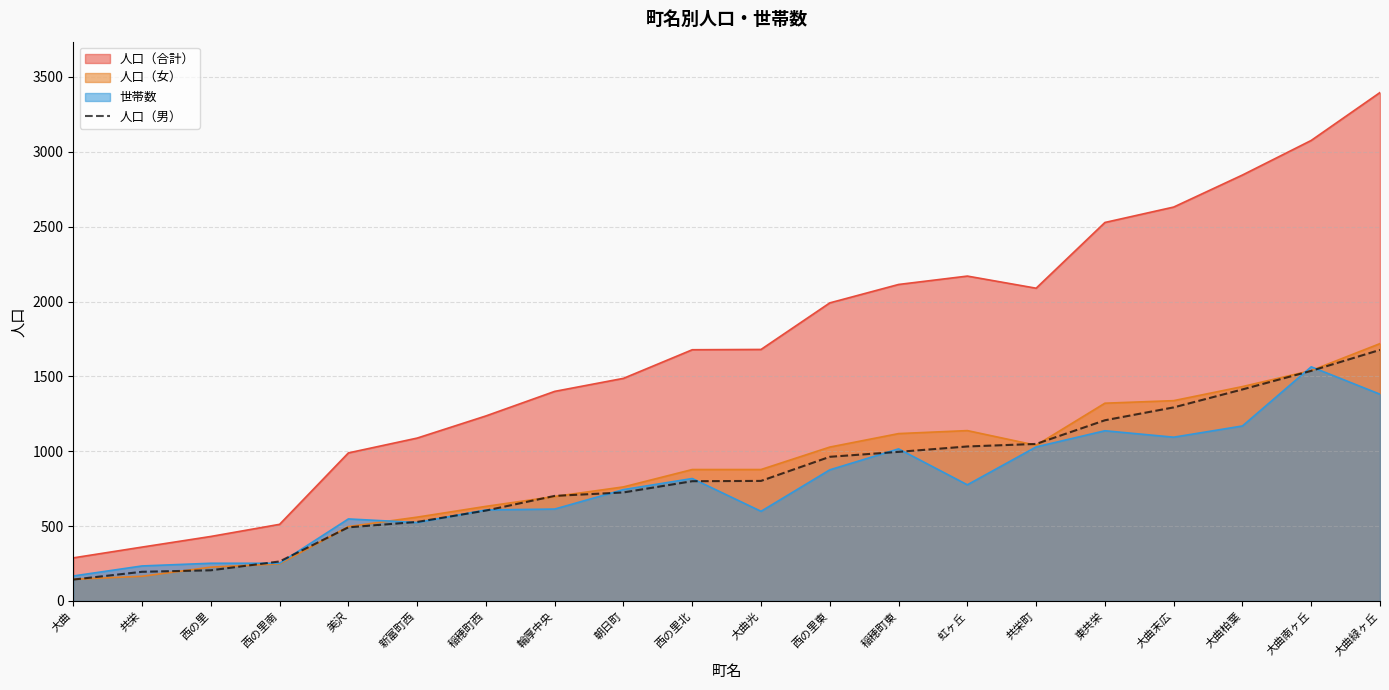

What is the maximum value shown in the chart?

3396